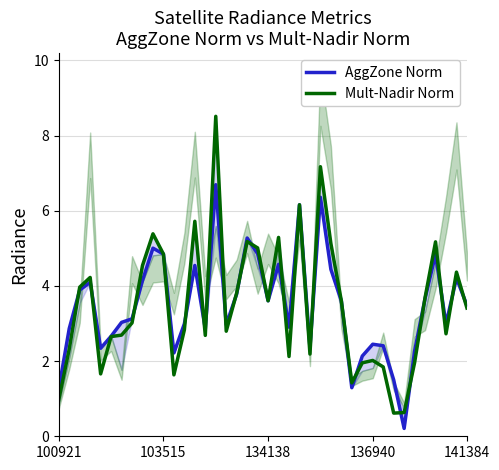

The Mult-Nadir Norm series shows 0.6 at 100921. True or false?

False